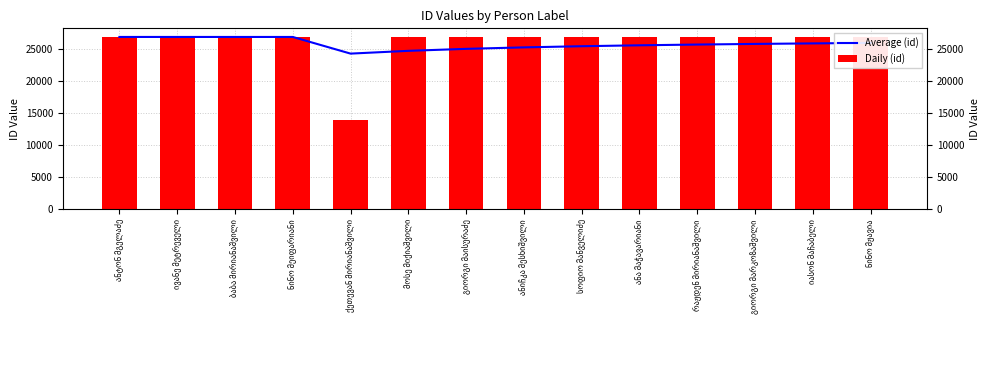

The Average (id) series shows 6655.6 at იასონ მაჩაბელი. True or false?

False